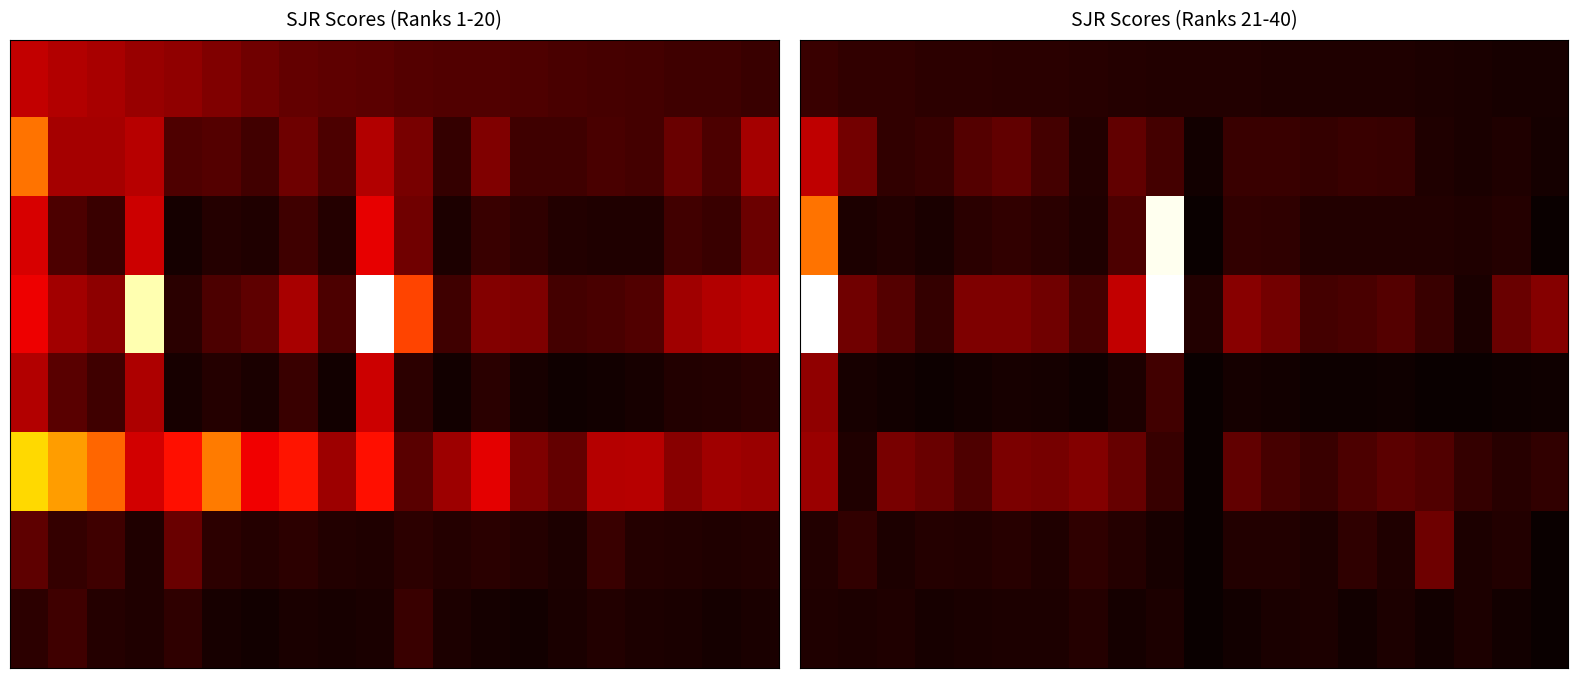

How many series are shown in this chart?

8